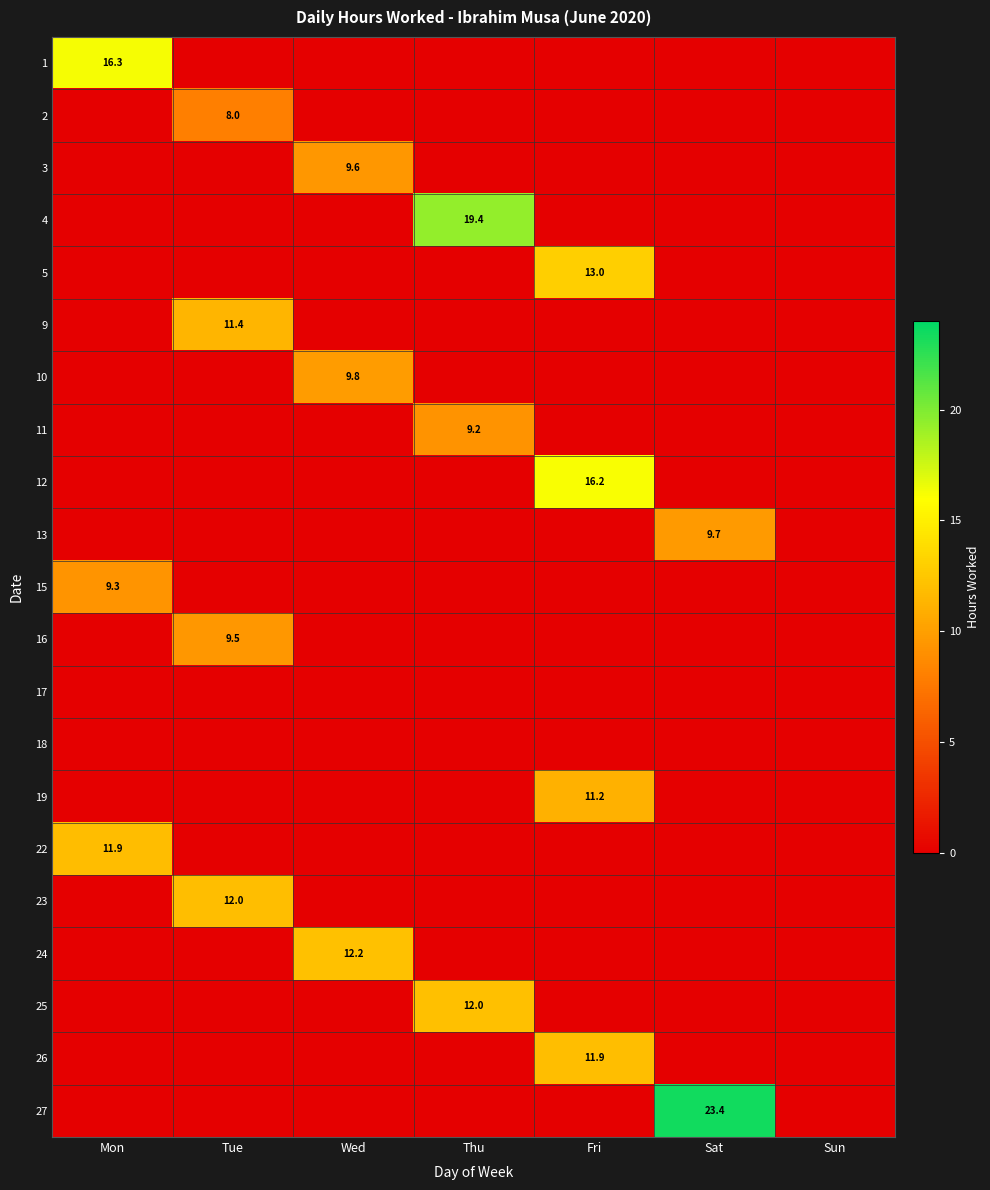

True or false: 15 has a value of 12.9 at Mon.

False